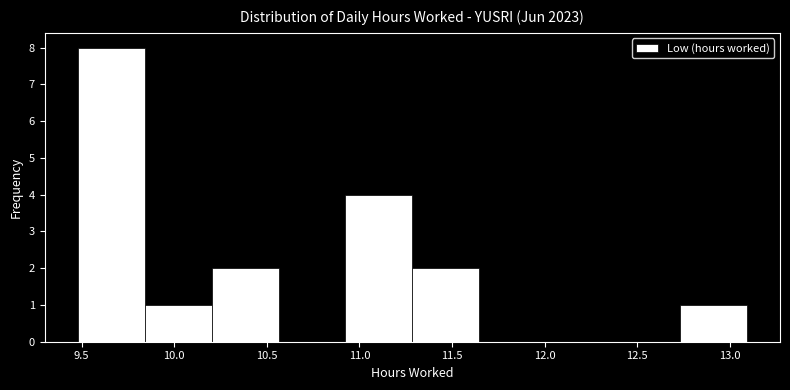

Reading left to right, transcribe this chart: for each bar, give the range it covers on the x-axis and its height. Neither the bar edges nor the heights are printed on the chart, so give them approximately, as read against the axes.

9.50 to 9.85: 8
9.85 to 10.20: 1
10.20 to 10.55: 2
10.55 to 10.90: 0
10.90 to 11.30: 4
11.30 to 11.65: 2
11.65 to 12.00: 0
12.00 to 12.35: 0
12.35 to 12.75: 0
12.75 to 13.10: 1